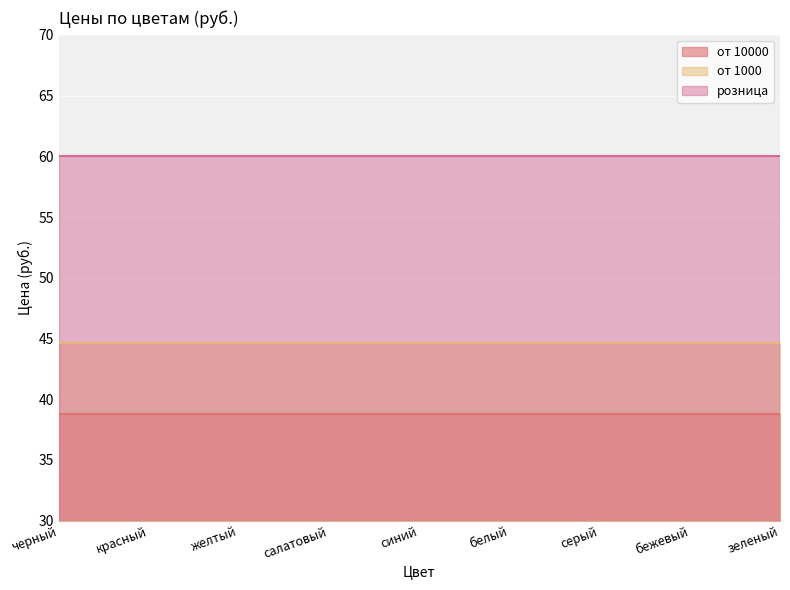

True or false: розница and от 10000 intersect in this chart.

False